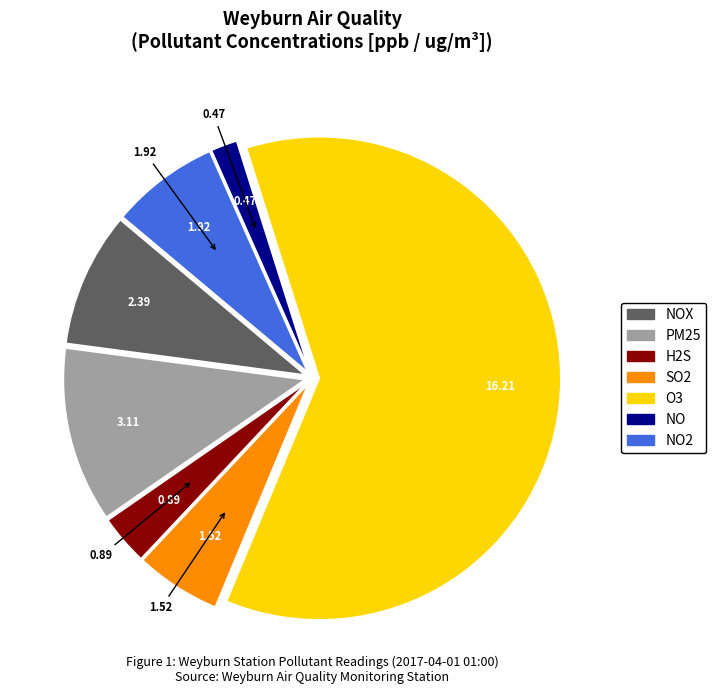

Is there any slice that represents more than half of the pie?

Yes